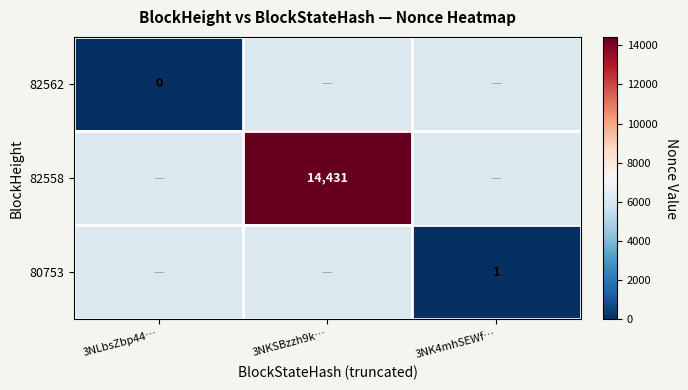

At how many categories does at least one series exceed 8391?

1